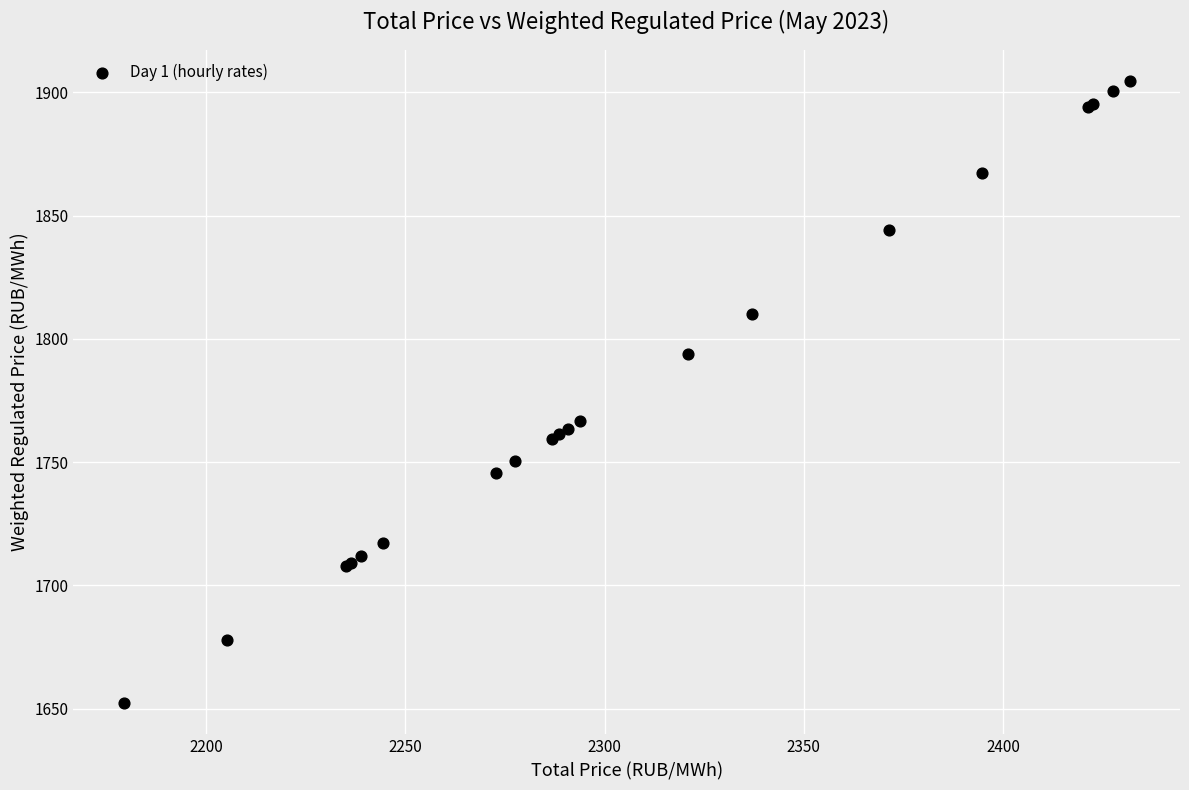

What Y value in the scatter plot is closest to 1778?

1766.8